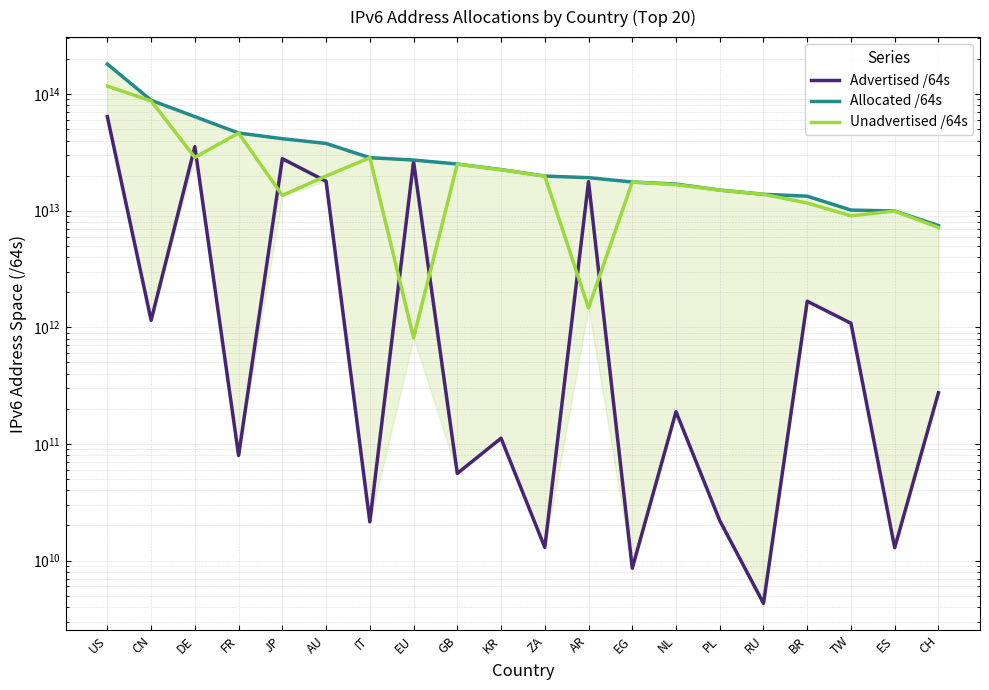

Reading left to right, transcribe all the data shown in this chart.

Advertised /64s: US=63932791848960	CN=1148568338432	DE=35424890322944	FR=79725395968	JP=27940659855360	AU=17892854005760	IT=21474902016	EU=26392574230528	GB=55834771456	KR=111954952192	ZA=12952010752	AR=17745733025792	EG=8590000128	NL=188979085312	PL=22011772928	RU=4295294976	BR=1674297606144	TW=1083959345152	ES=12884901888	CH=274877972480
Allocated /64s: US=180973340196864	CN=88557931659264	DE=64085229305856	FR=46402832498688	JP=41464161304577	AU=37739934318592	IT=28501403959296	EU=27208618672128	GB=25142748053504	KR=22535693729793	ZA=19816985329664	AR=19211555897344	EG=17630840815616	NL=16917894135808	PL=15040984776704	RU=13829807734784	BR=13319314210816	TW=10127533211648	ES=9947145437184	CH=7456070893568
Unadvertised /64s: US=117040548347904	CN=87409363320832	DE=28660338982912	FR=46323107102720	JP=13523501449217	AU=19847080312832	IT=28479929057280	EU=816044441600	GB=25086913282048	KR=22423738777601	ZA=19804033318912	AR=1465822871552	EG=17622250815488	NL=16728915050496	PL=15018973003776	RU=13825512439808	BR=11645016604672	TW=9043573866496	ES=9934260535296	CH=7181192921088